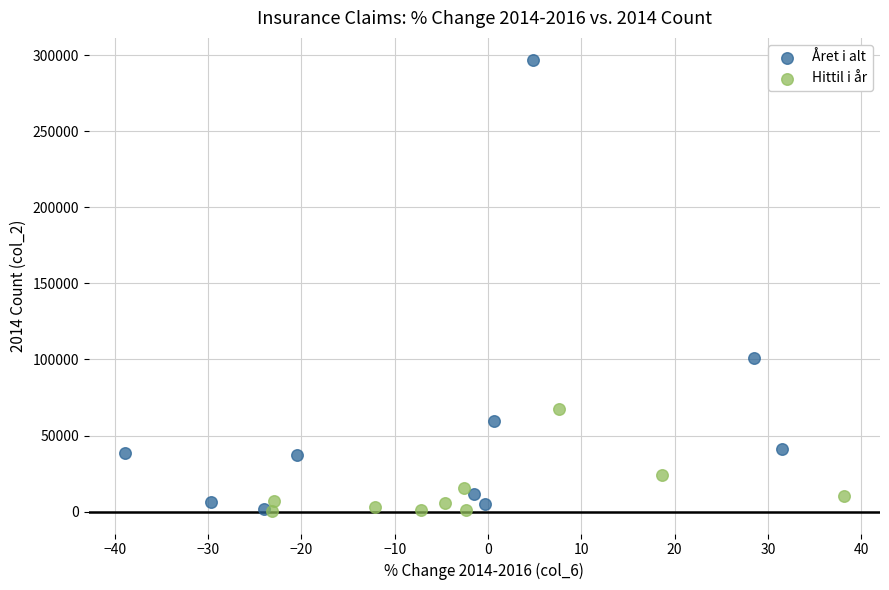

Which series reaches the maximum Y coordinate?

Året i alt